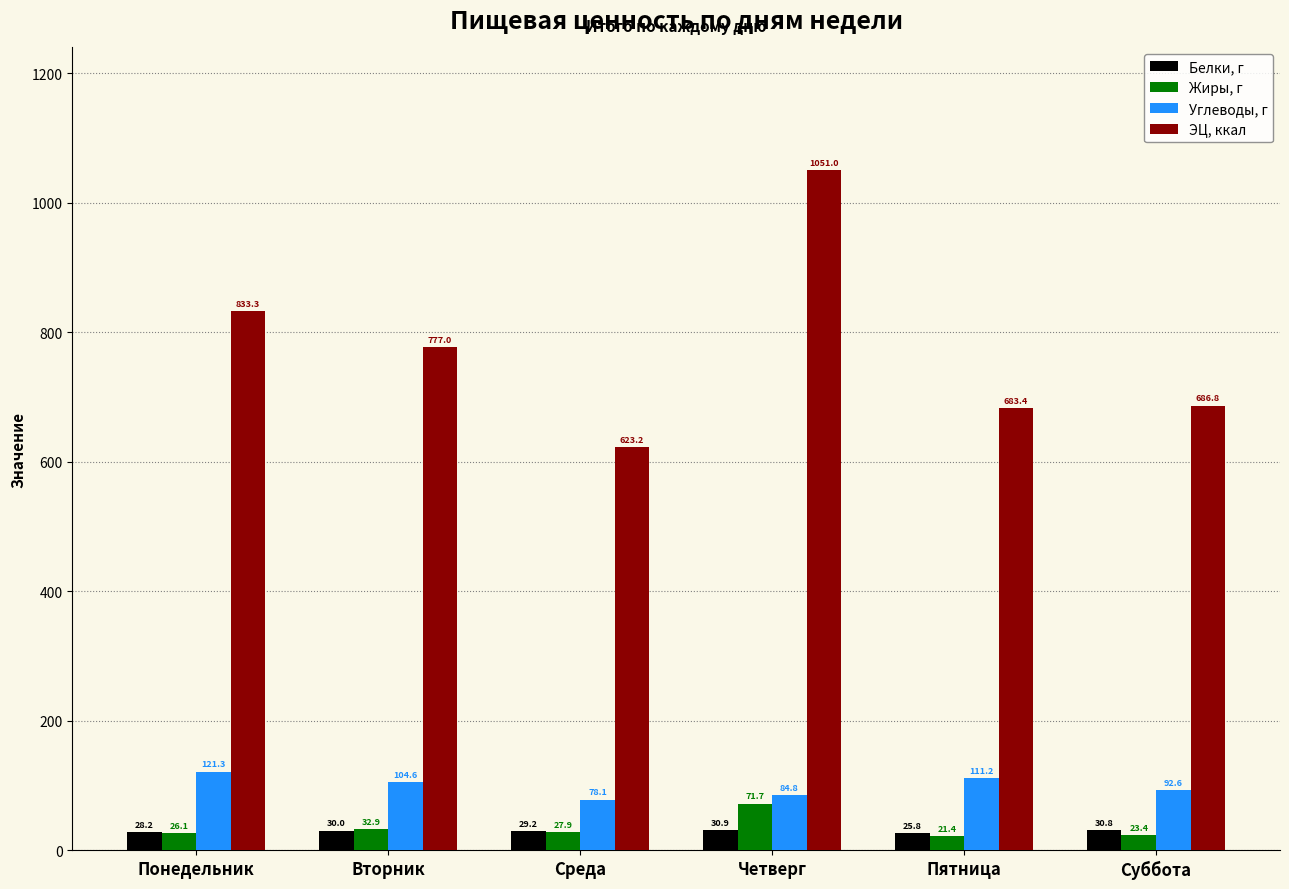

What are all the series names shown in the legend?

Белки, г, Жиры, г, Углеводы, г, ЭЦ, ккал